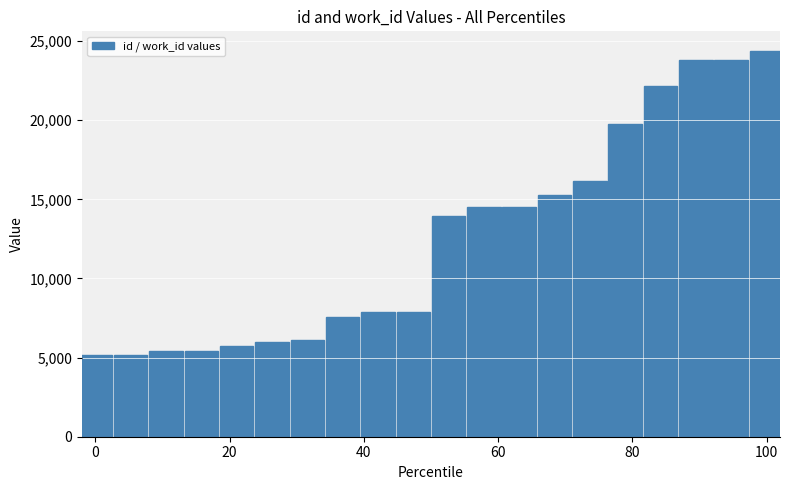

What is the smallest value displayed?

5175